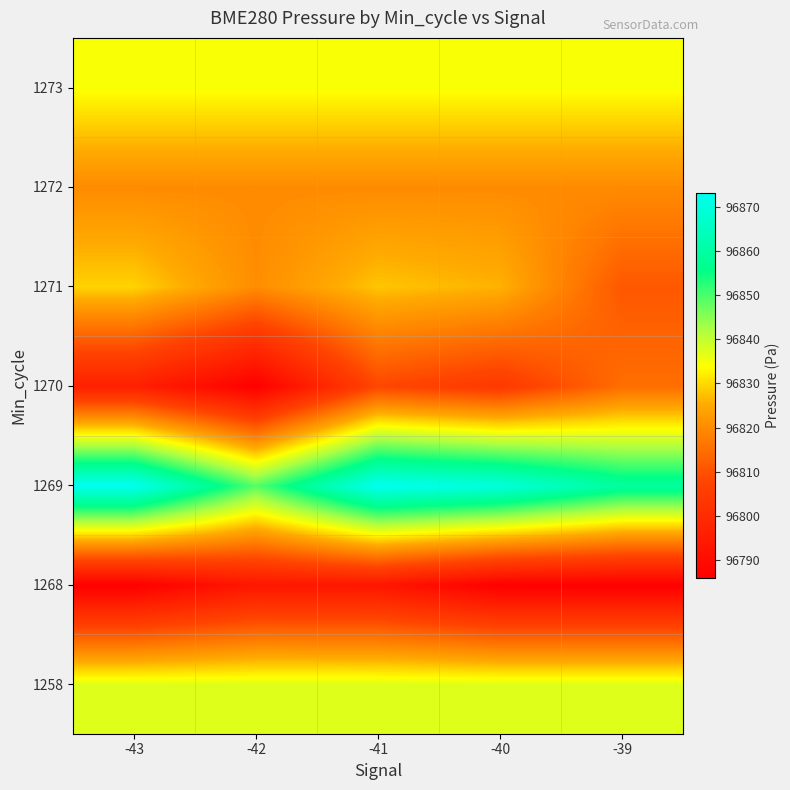

Reading left to right, extract all data points from this chart.

1258: -43=96837.0	-42=96837.0	-41=96837.0	-40=96837.0	-39=96837.0
1268: -43=96785.9	-42=96793.3	-41=96793.0	-40=96785.9	-39=96785.9
1269: -43=96873.1	-42=96848.9	-41=96873.1	-40=96869.8	-39=96859.3
1270: -43=96796.3	-42=96785.8	-41=96808.1	-40=96804.3	-39=96814.9
1271: -43=96829.3	-42=96820.2	-41=96827.9	-40=96826.0	-39=96811.1
1272: -43=96819.9	-42=96819.9	-41=96819.9	-40=96819.9	-39=96819.9
1273: -43=96834.3	-42=96834.3	-41=96834.3	-40=96834.3	-39=96834.3